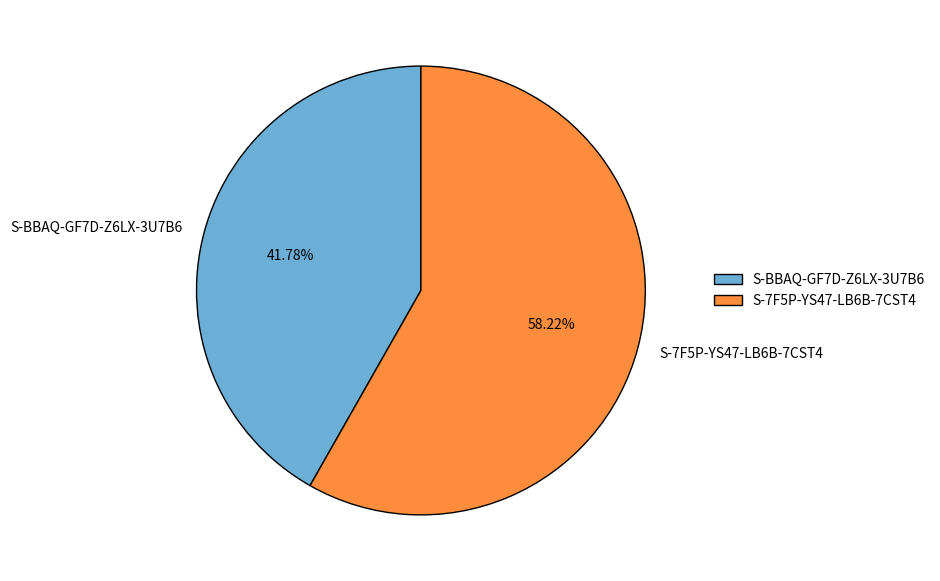

How many segments does this pie chart have?

2